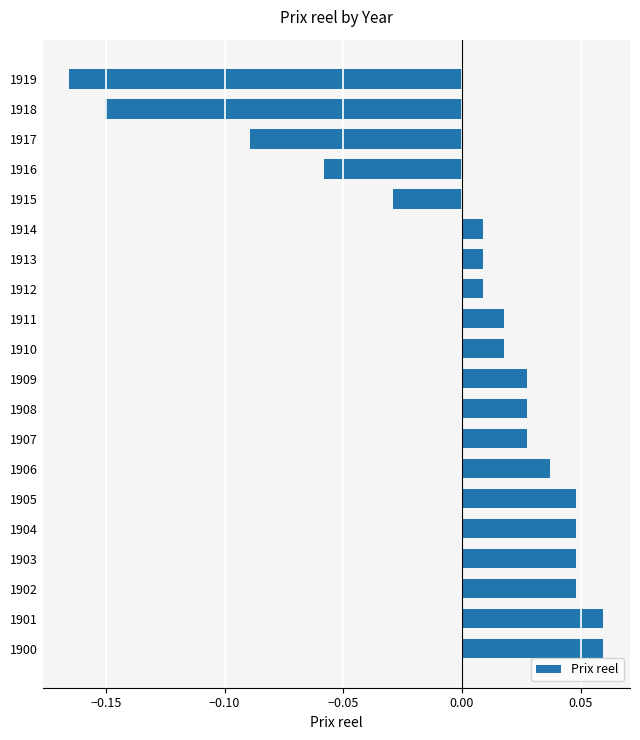

How many values are below zero?

5